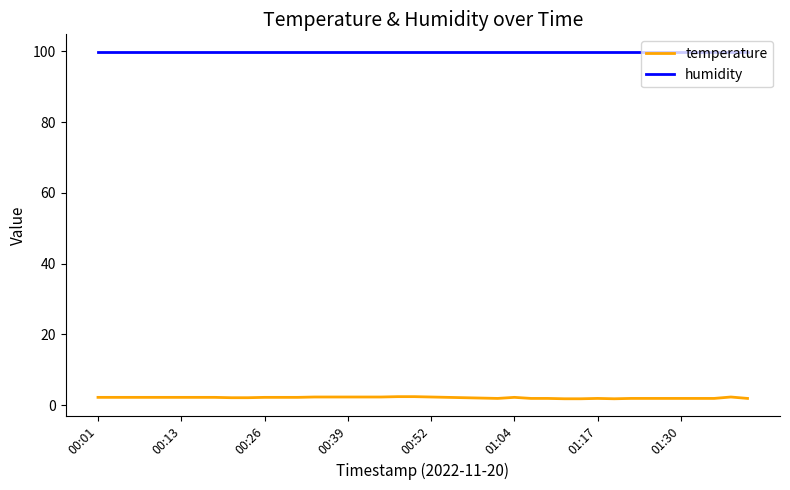

What is the sum of all humidity values?

3996.0